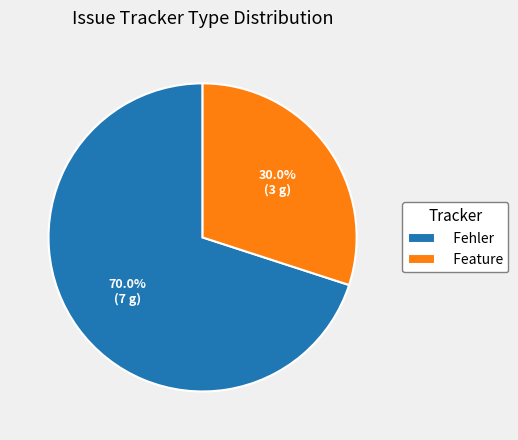

How many slices are in this pie chart?

2